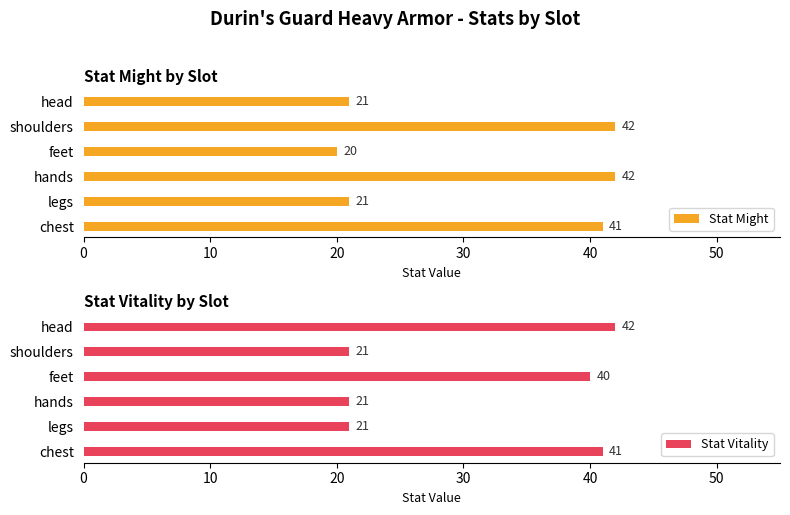

What is the difference between the Stat Might values at feet and hands?

22